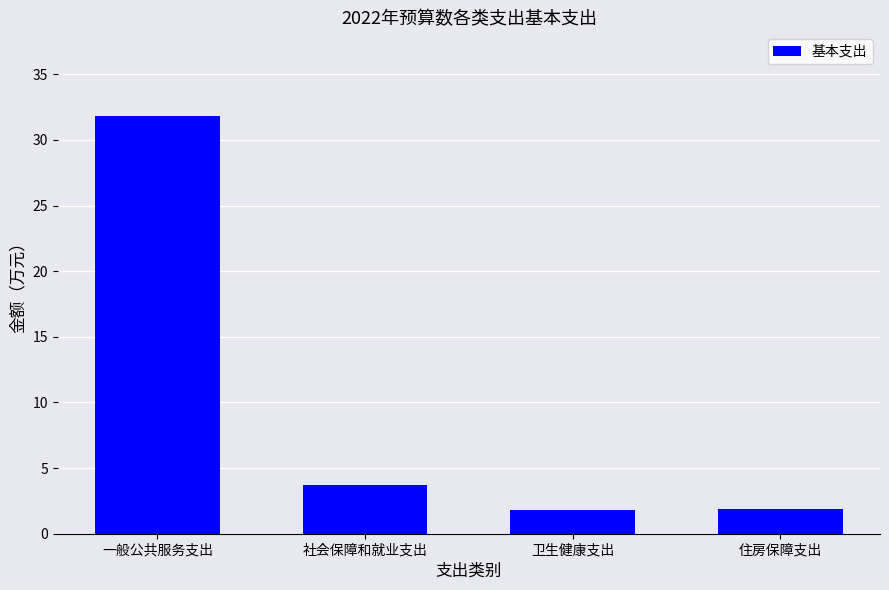

What is the label of the 2nd bar from the left?

社会保障和就业支出